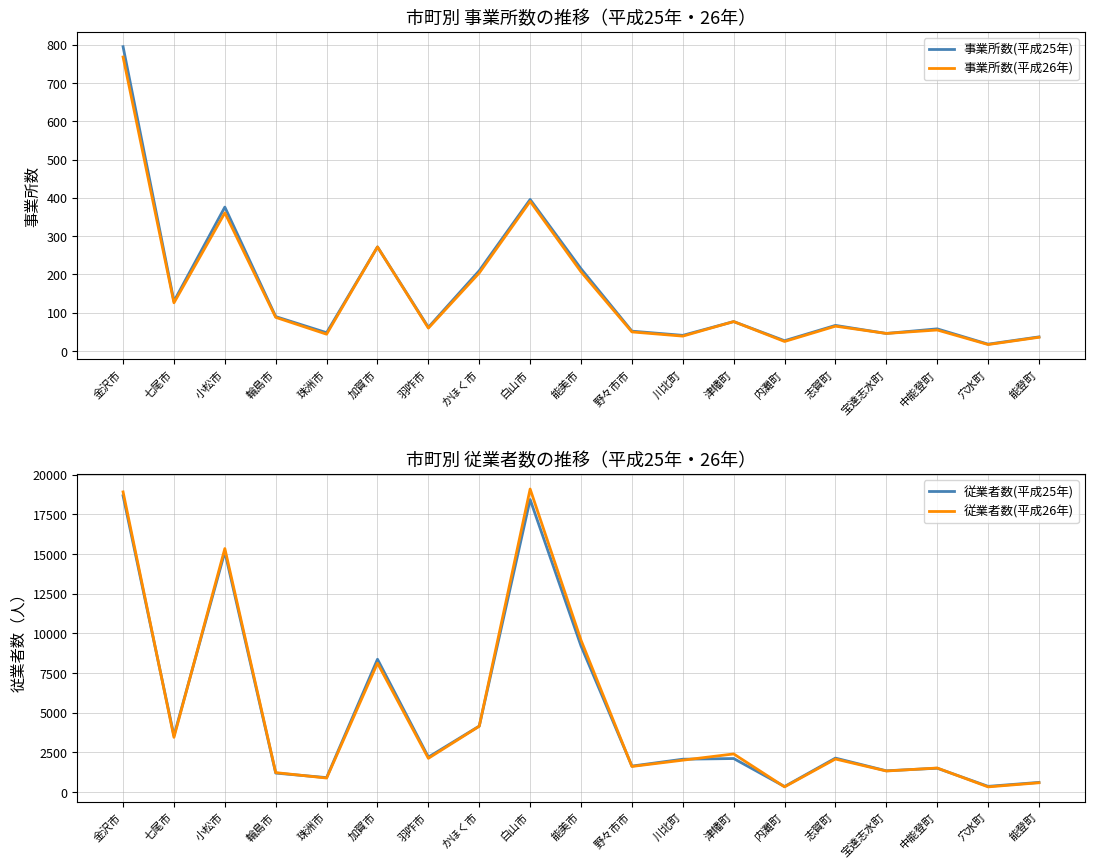

What is the sum of the 従業者数(平成25年) values at 七尾市 and 志賀町?

5688